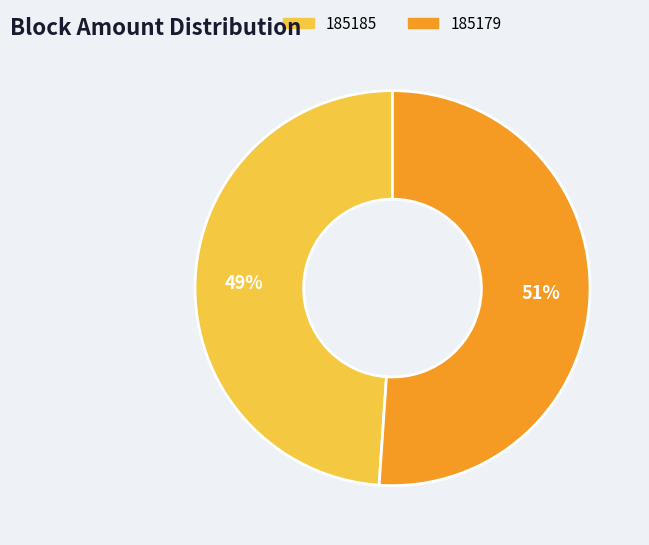

Do 185179 and 185185 together represent more than half of the pie?

Yes